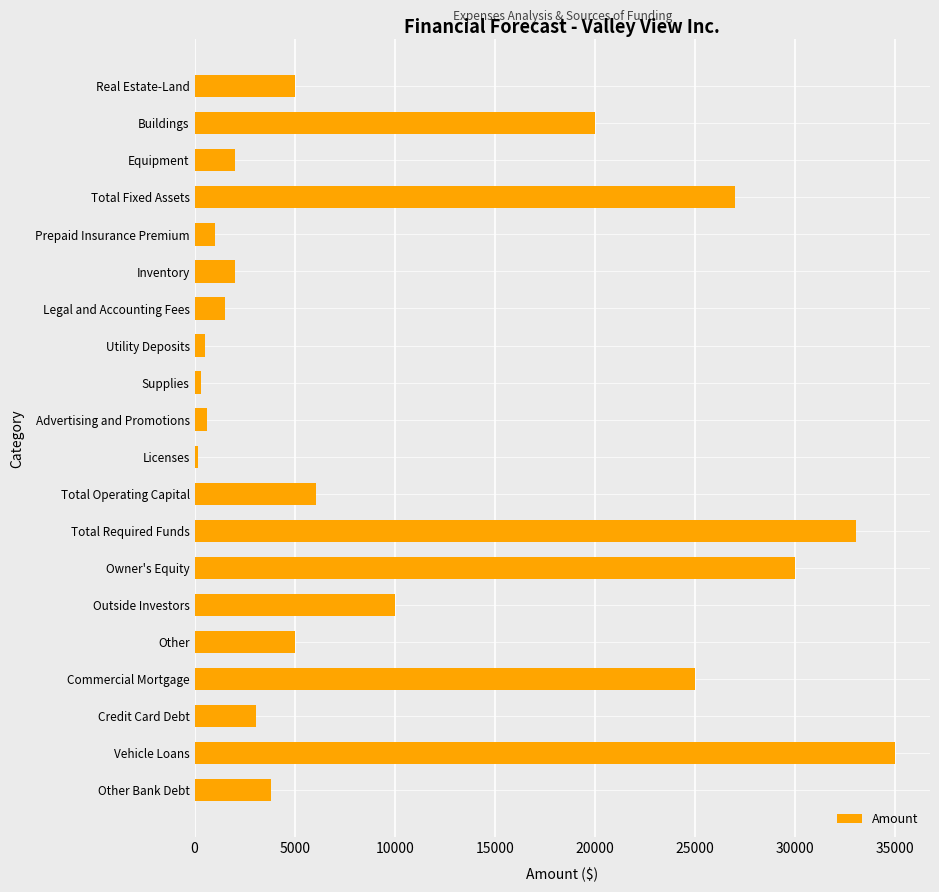

What is the smallest value displayed?

150